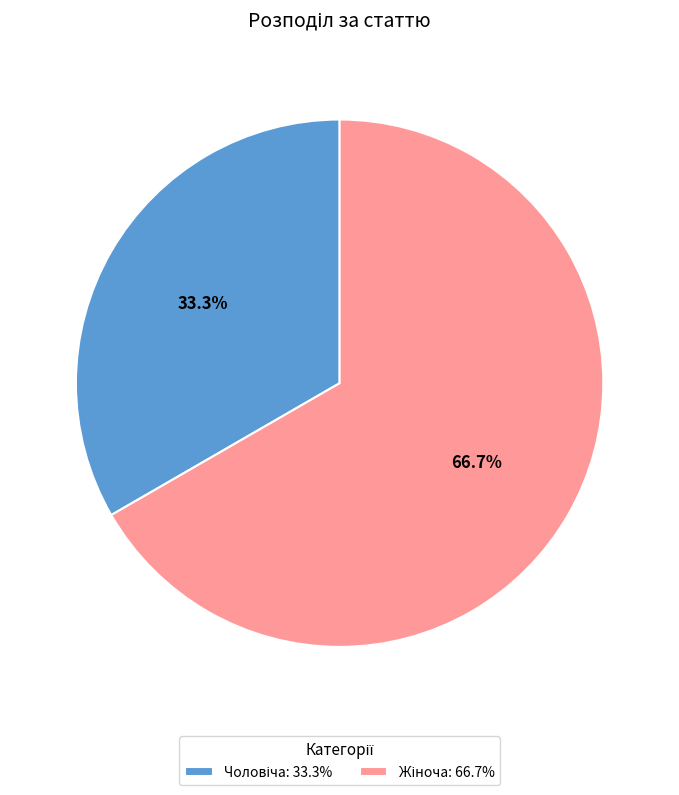

Is there any slice that represents more than half of the pie?

Yes